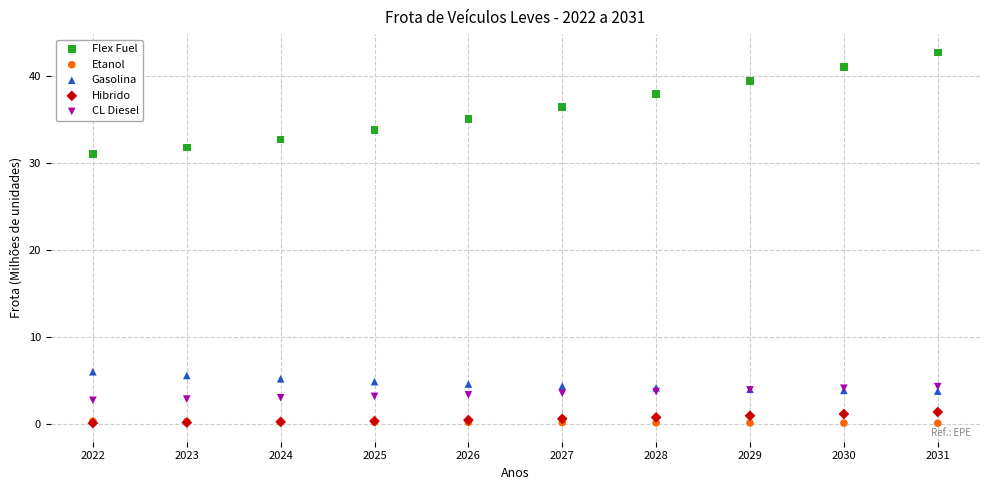

Across all series, what Y value is closest to 21?

31.0